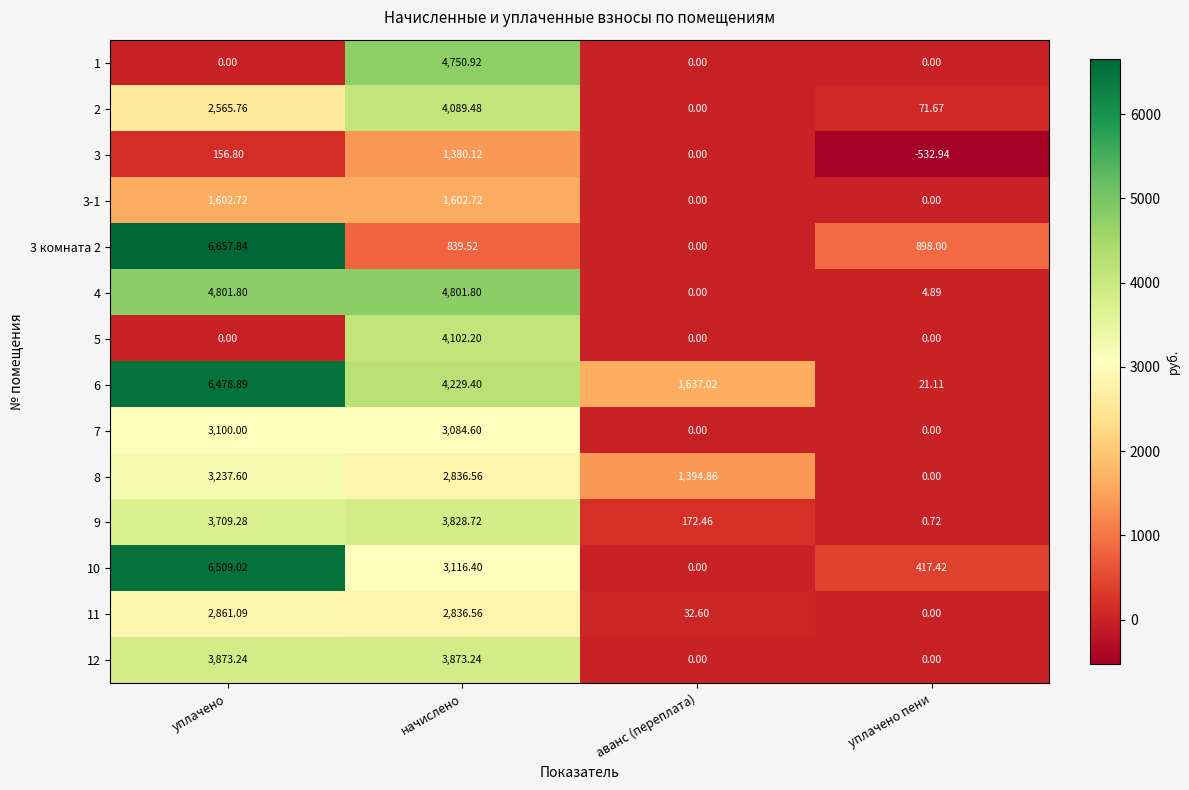

Count the number of categories in the chart.

4